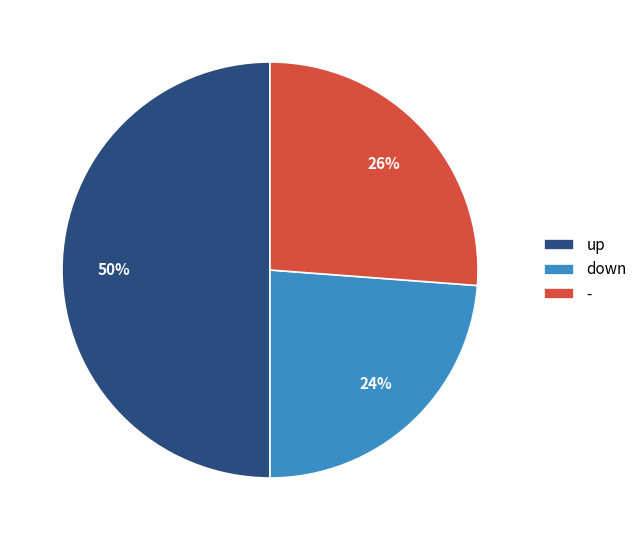

Which slice is the smallest?

down